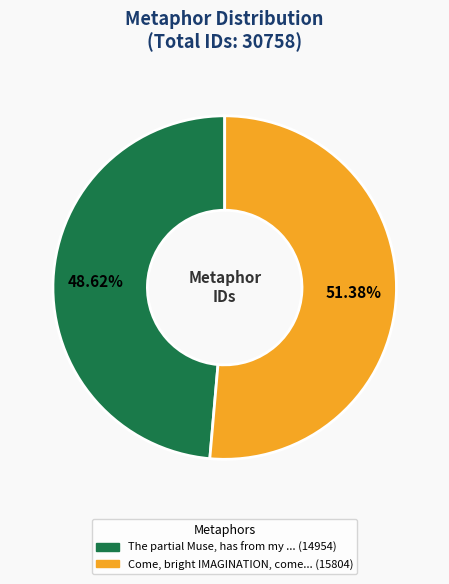

Does any single category account for the majority?

Yes